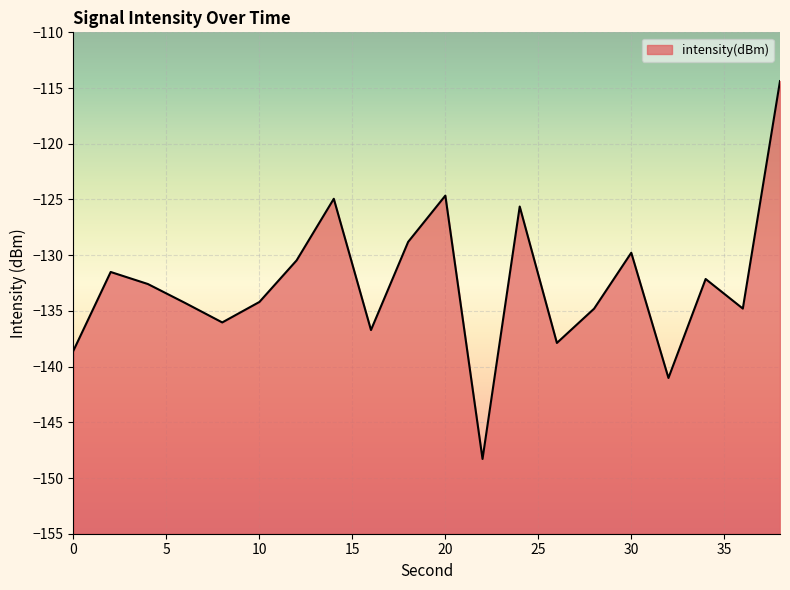

What is the change in value from 30 to 34?

-2.4